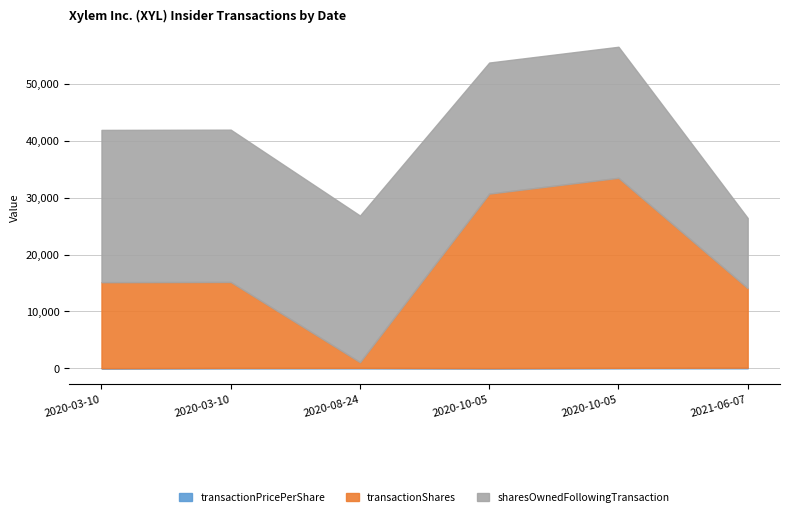

Where does the sharesOwnedFollowingTransaction series first go above 25757?

2020-03-10